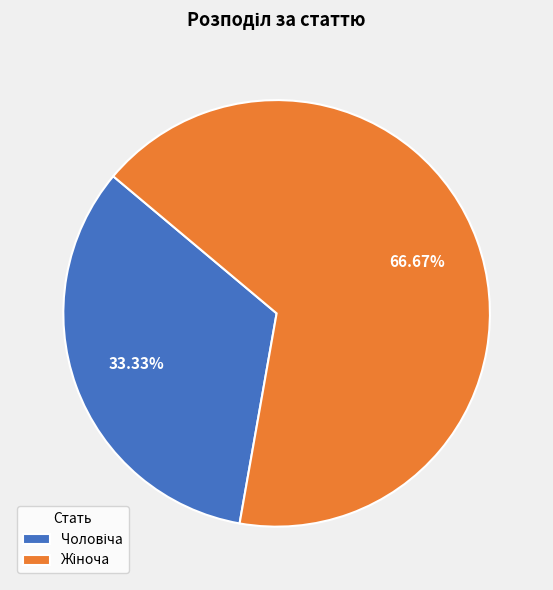

Does any single category account for the majority?

Yes